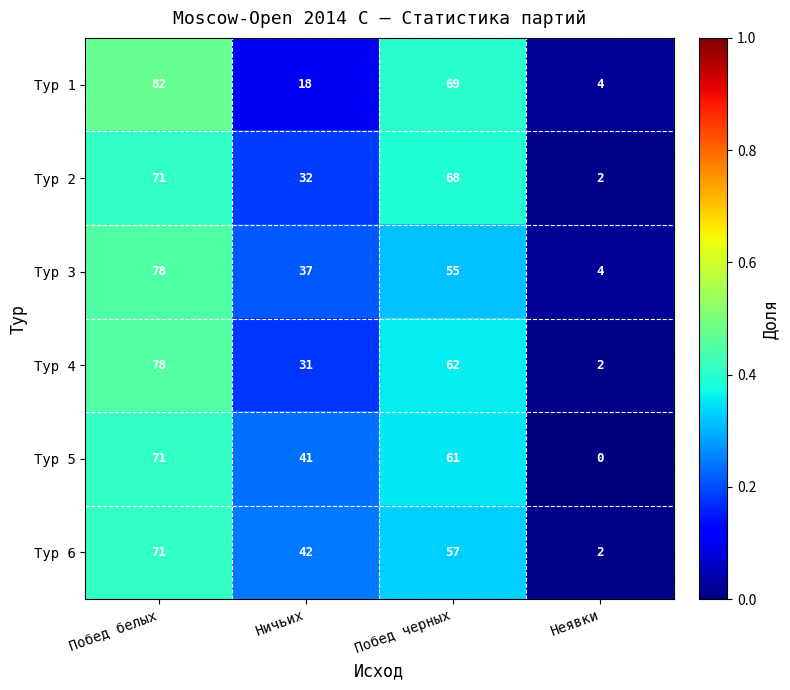

Which series has the widest spread of values?

Тур 1